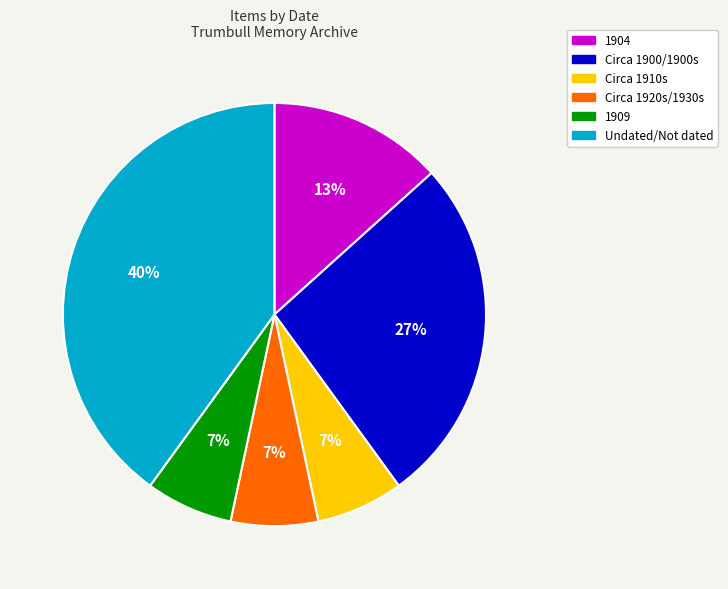

How many slices are in this pie chart?

6